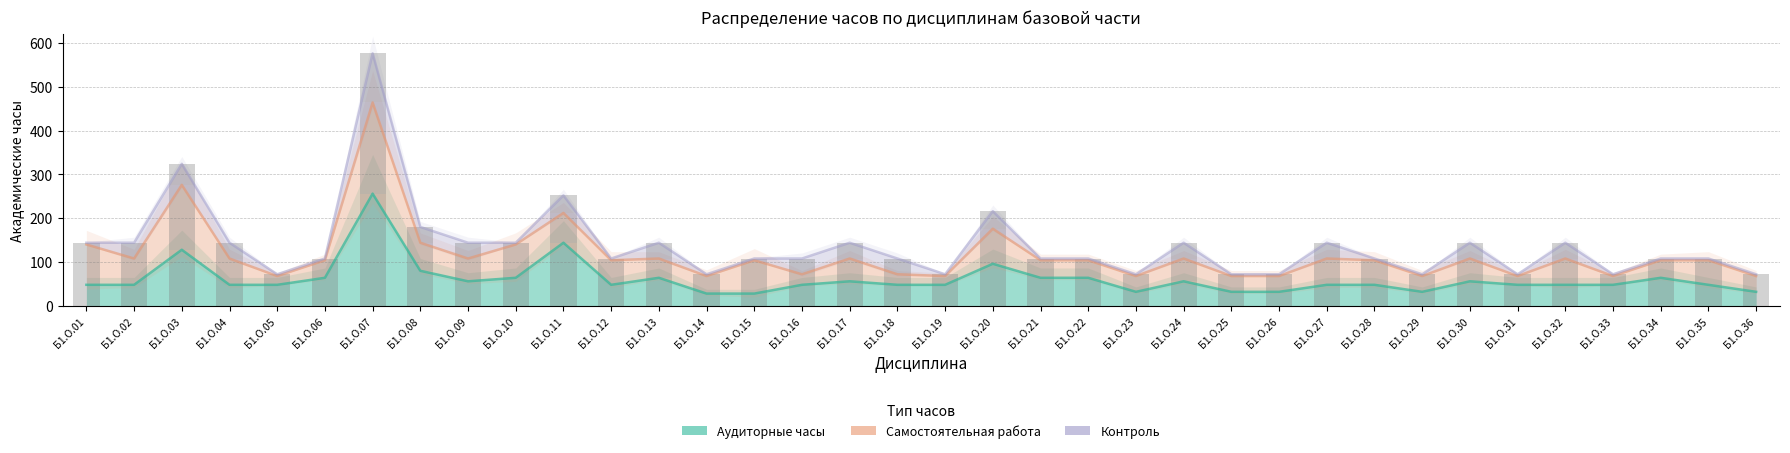

What value does the Самостоятельная работа series have at Б1.О.04, to the nearest 5?

110